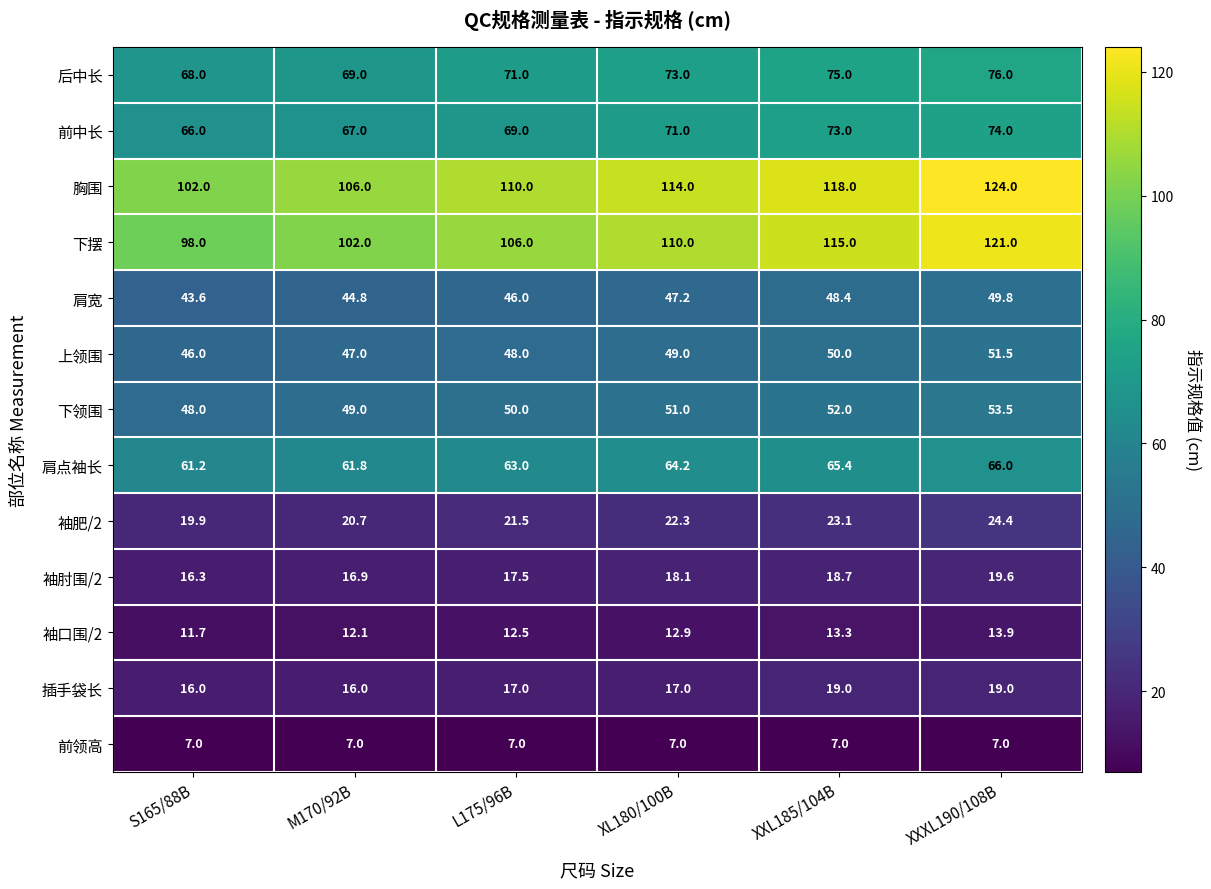

Which label corresponds to the largest value in the chart?

XXXL190/108B